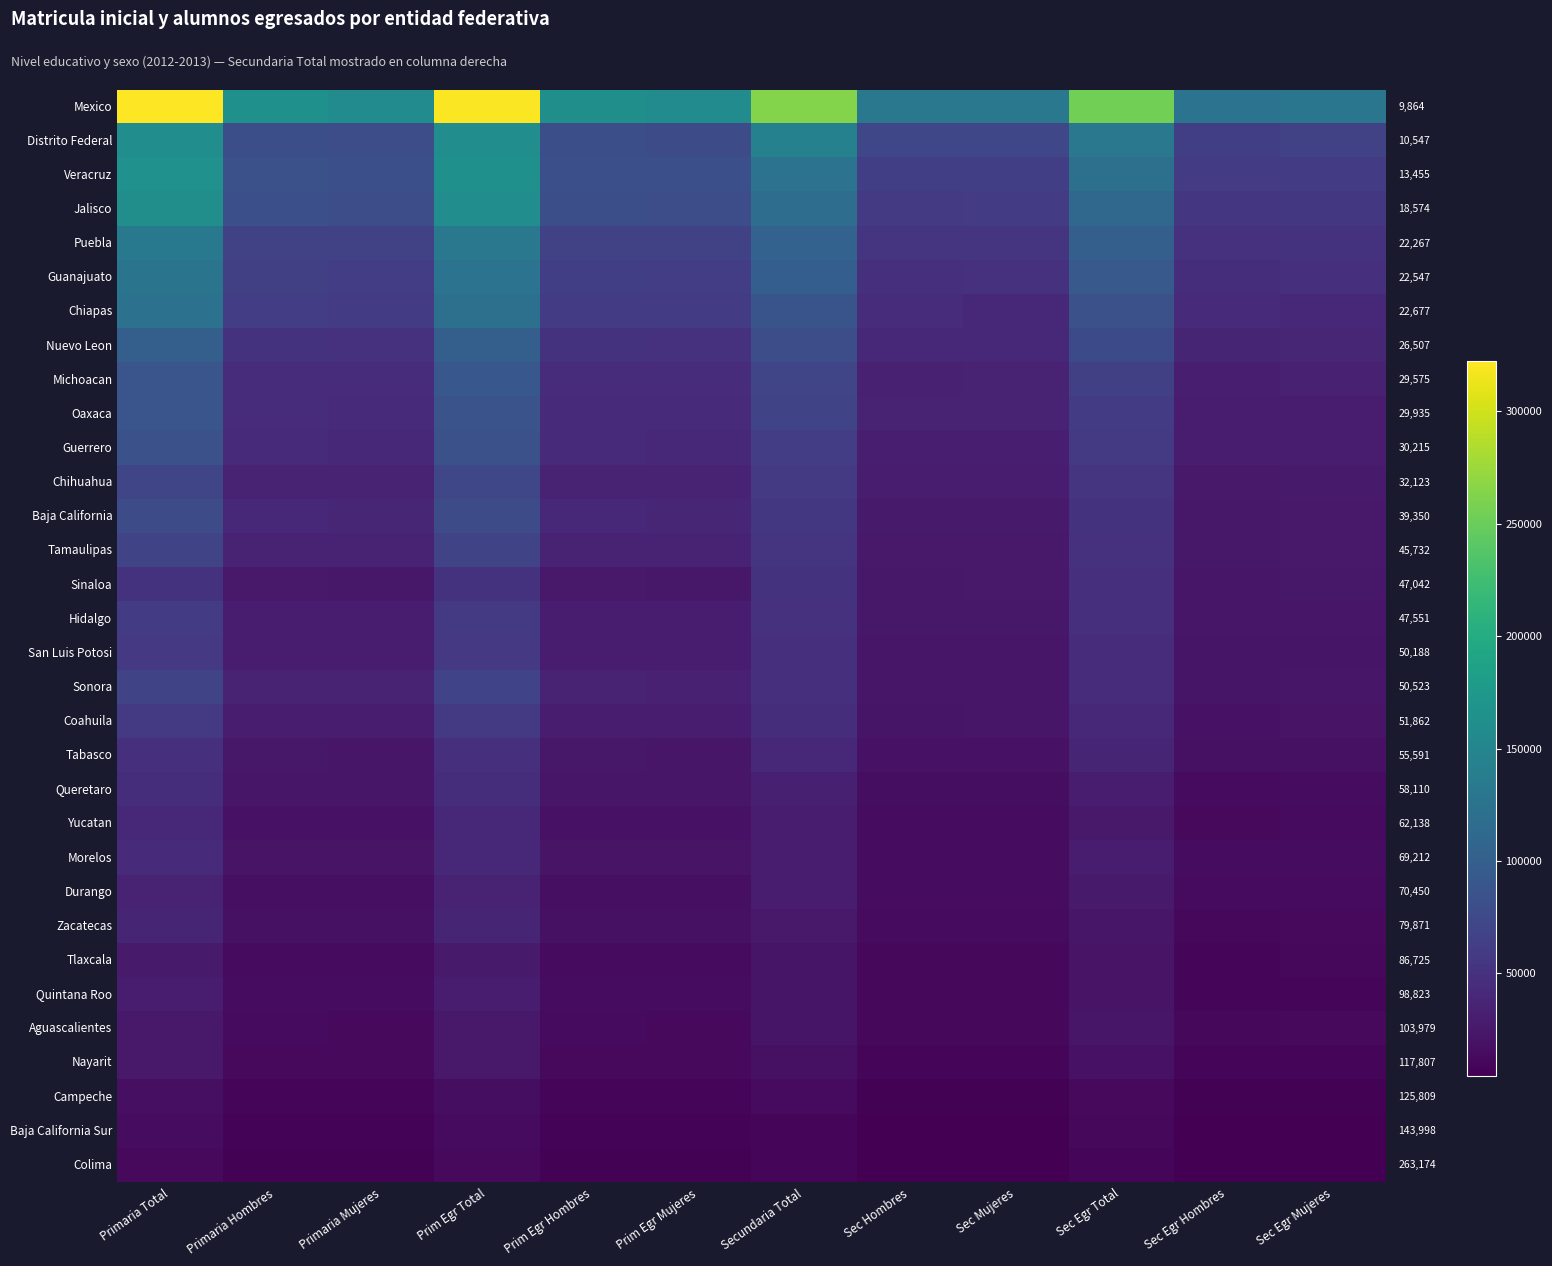

What is the total value across all series at Primaria Mujeres?

1220311